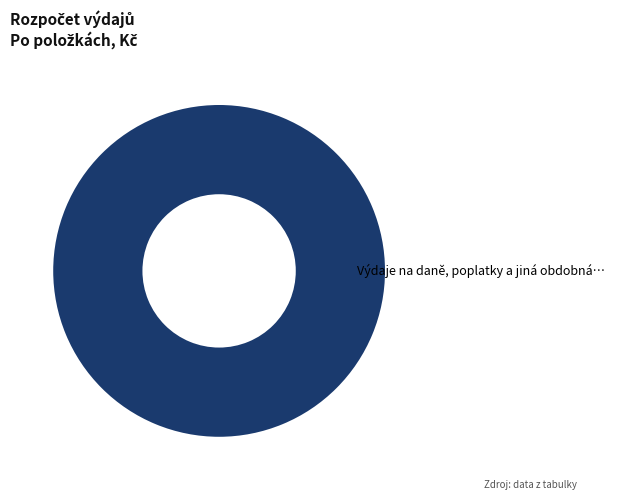

The Výdaje na daně, poplatky a jiná obdobná… slice represents 100% of the pie. True or false?

True